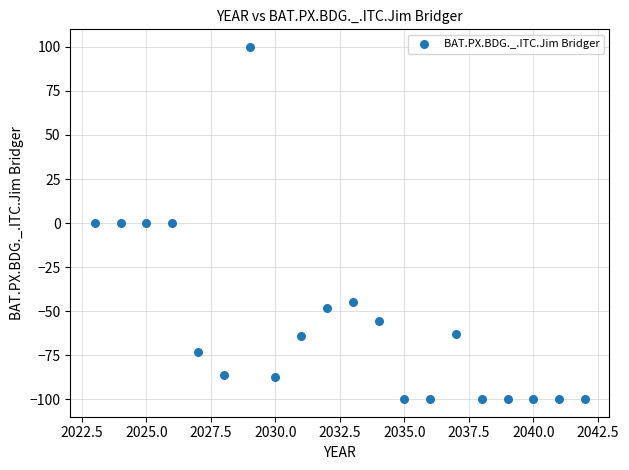

What is the range of X values (max minus min)?

19.0